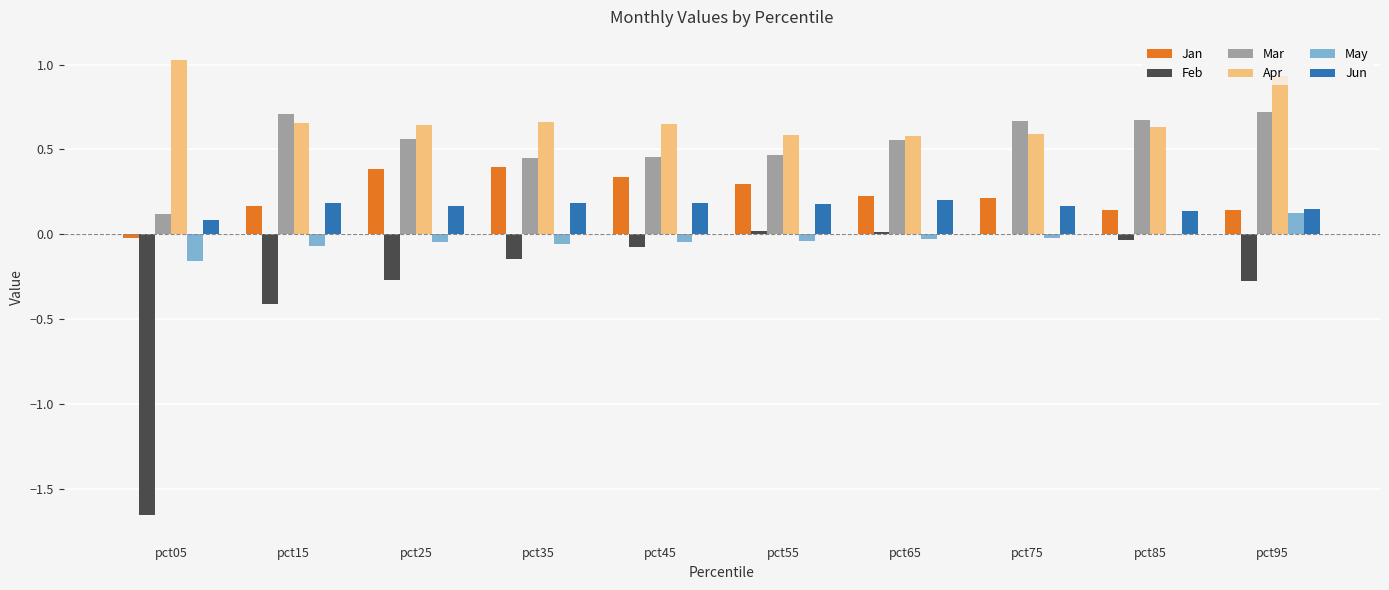

How many groups of bars are there?

10